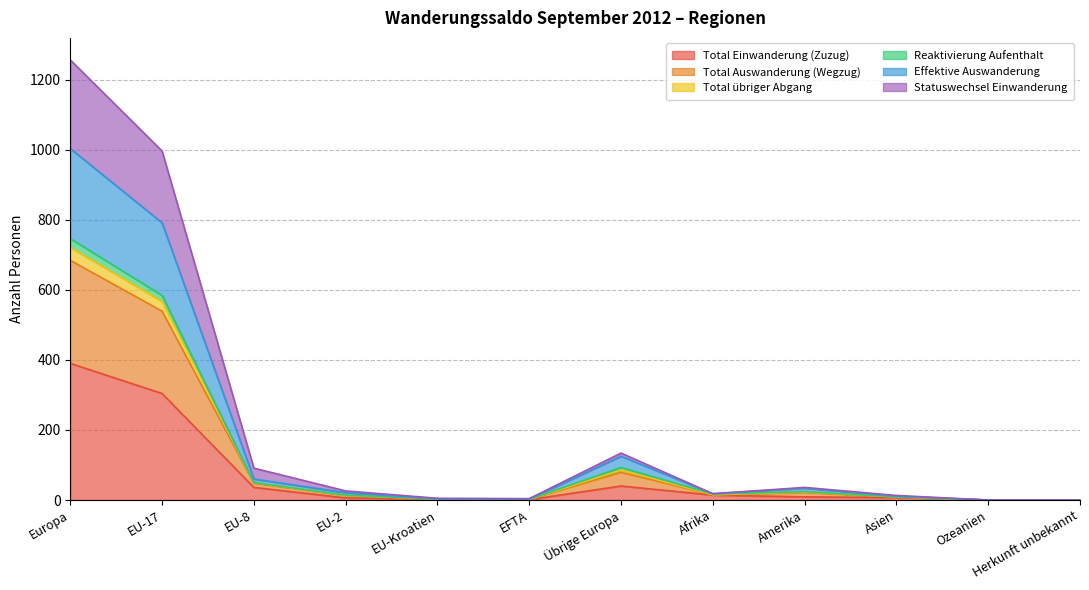

At which label does Total Einwanderung (Zuzug) reach its peak?

Europa